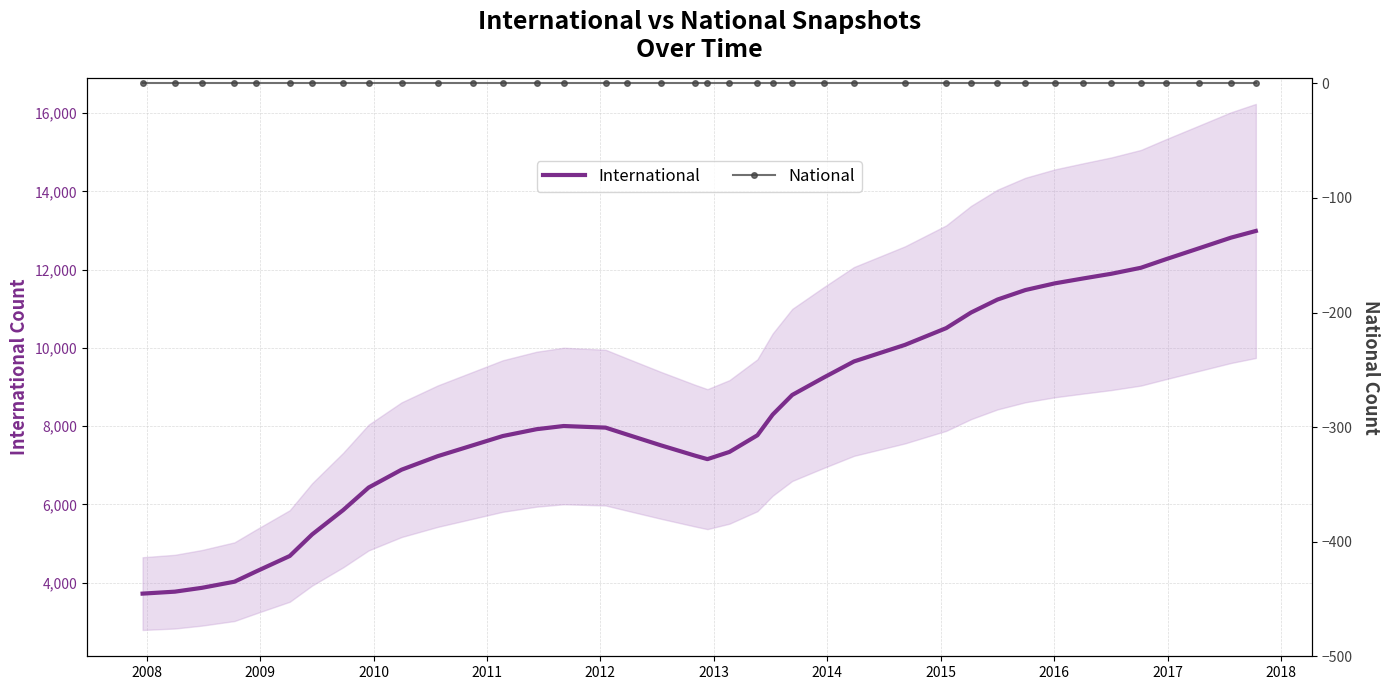

True or false: International has more than 1 interior local peaks.

False